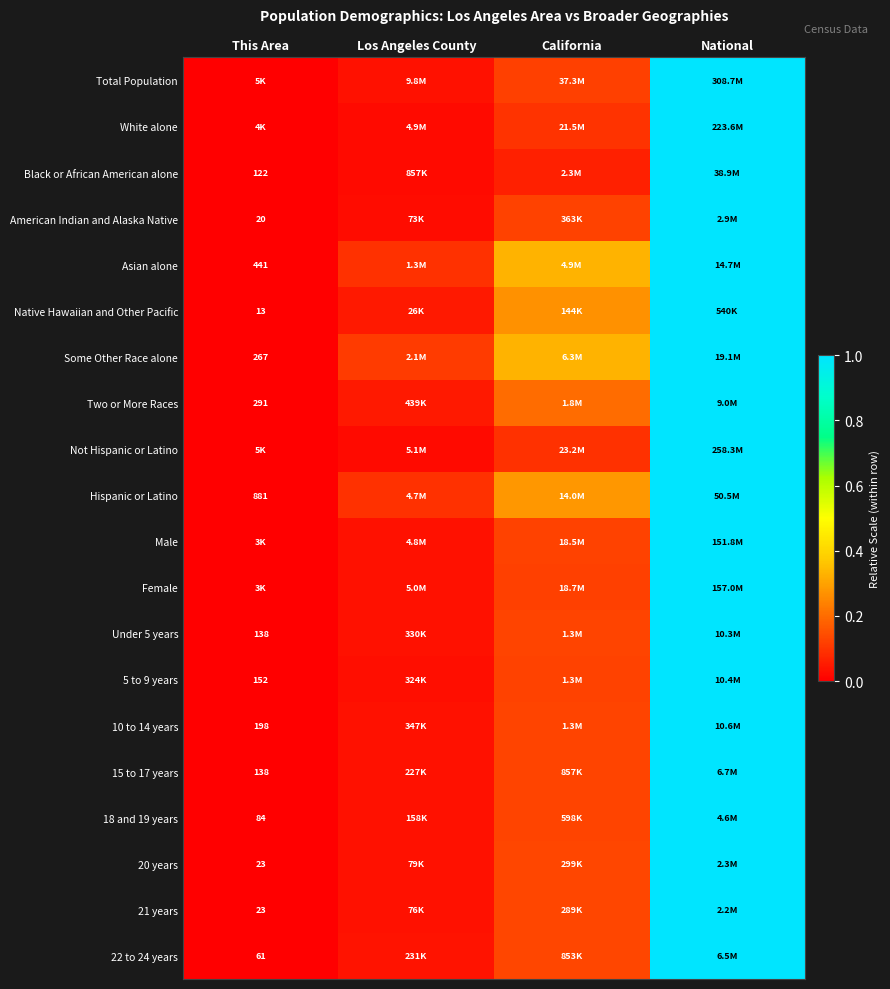

What is the difference between the highest and lowest values at California?

0.3